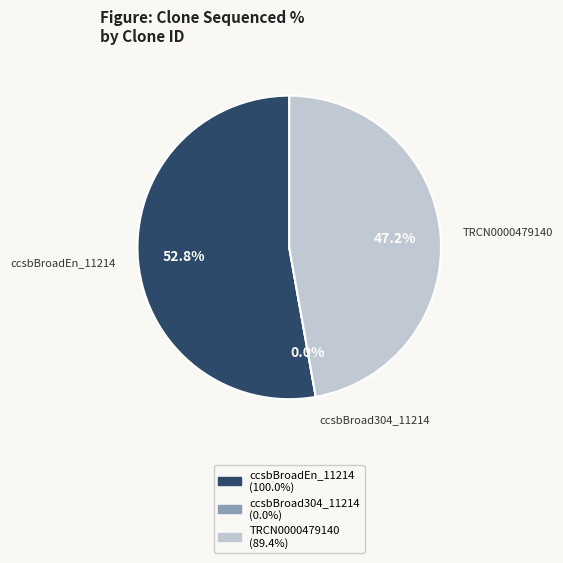

Rank the categories by value from highest to lowest.

ccsbBroadEn_11214, TRCN0000479140, ccsbBroad304_11214